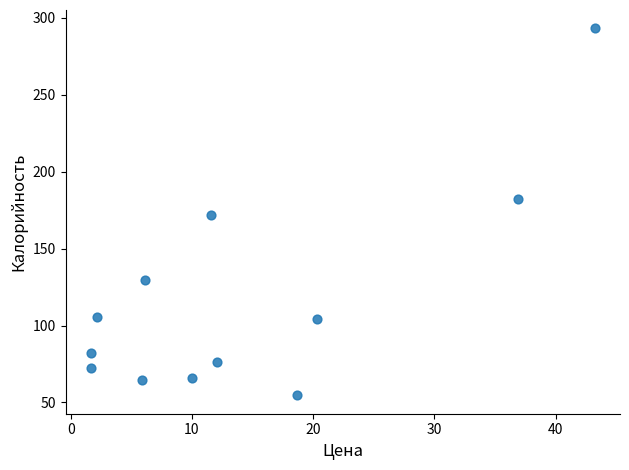

What is the range of Y values (max minus min)?

238.6